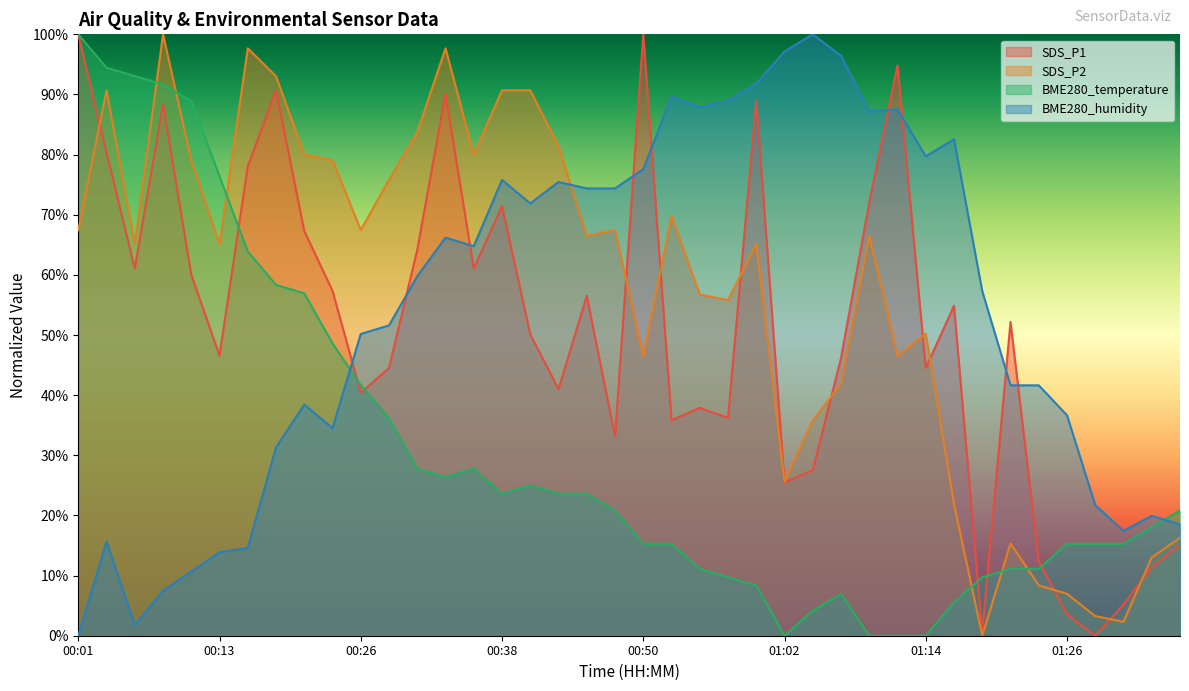

What value does the BME280_temperature series have at 00:57?

9.7